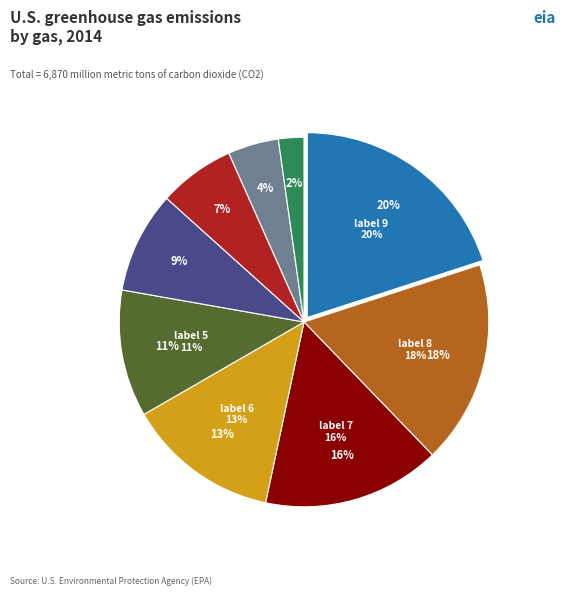

How many segments does this pie chart have?

9